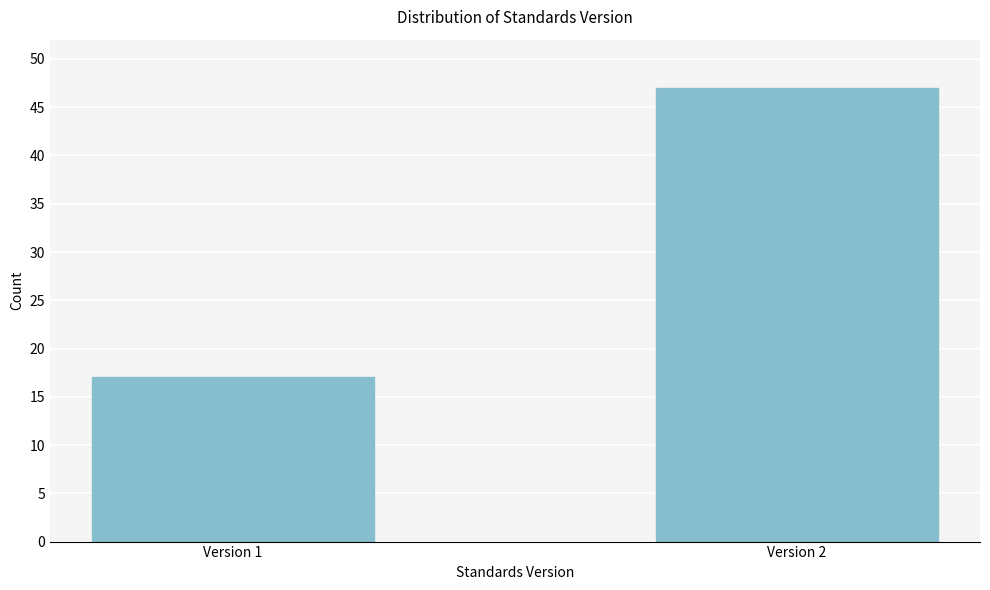

Reading right to left, list all the values displayed in this chart.

Version 2=47	Version 1=17